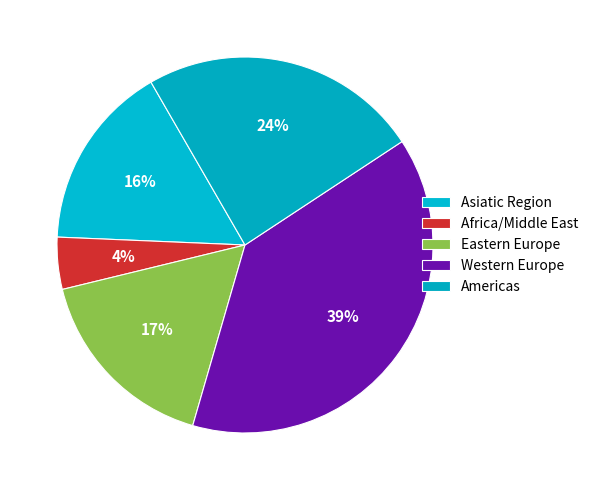

How many segments does this pie chart have?

5